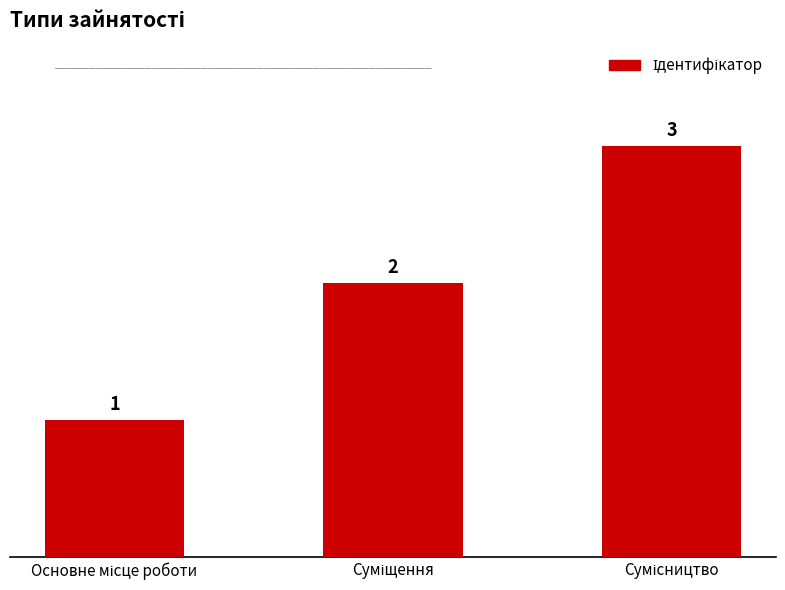

Reading left to right, list all the values displayed in this chart.

1	2	3